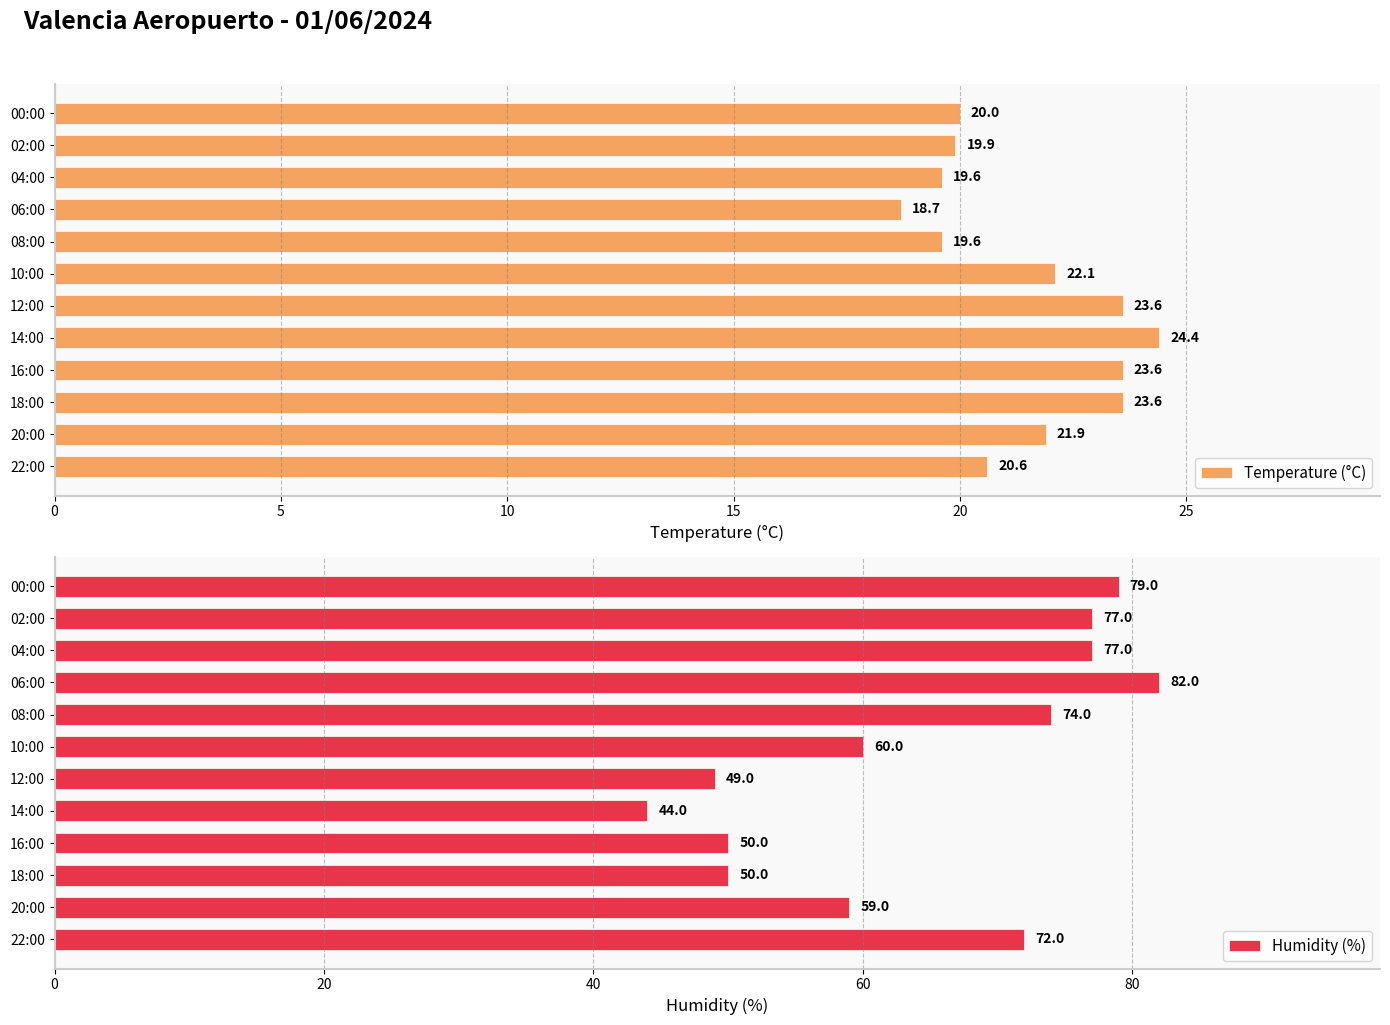

How many groups of bars are there?

12